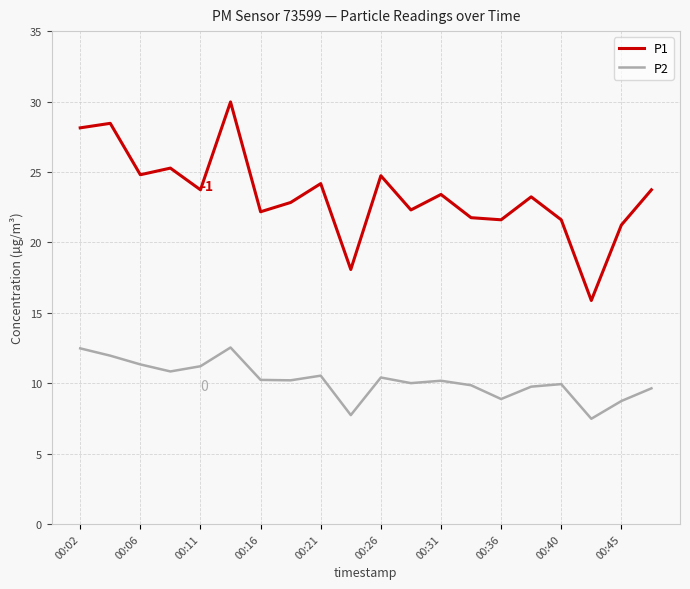

How many series are shown in this chart?

2